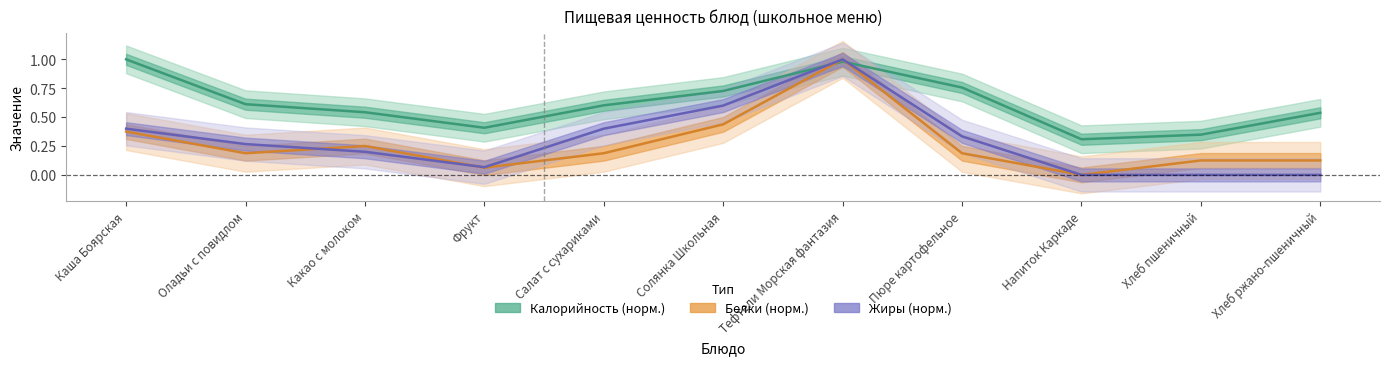

Reading right to left, extract all data points from this chart.

Калорийность: Хлеб ржано-пшеничный=0.5	Хлеб пшеничный=0.3	Напиток Каркаде=0.3	Пюре картофельное=0.8	Тефтели Морская фантазия=1.0	Солянка Школьная=0.7	Салат с сухариками=0.6	Фрукт=0.4	Какао с молоком=0.5	Оладьи с повидлом=0.6	Каша Боярская=1.0
Белки: Хлеб ржано-пшеничный=0.1	Хлеб пшеничный=0.1	Напиток Каркаде=0.0	Пюре картофельное=0.2	Тефтели Морская фантазия=1.0	Солянка Школьная=0.4	Салат с сухариками=0.2	Фрукт=0.1	Какао с молоком=0.2	Оладьи с повидлом=0.2	Каша Боярская=0.4
Жиры: Хлеб ржано-пшеничный=0.0	Хлеб пшеничный=0.0	Напиток Каркаде=0.0	Пюре картофельное=0.3	Тефтели Морская фантазия=1.0	Солянка Школьная=0.6	Салат с сухариками=0.4	Фрукт=0.1	Какао с молоком=0.2	Оладьи с повидлом=0.3	Каша Боярская=0.4